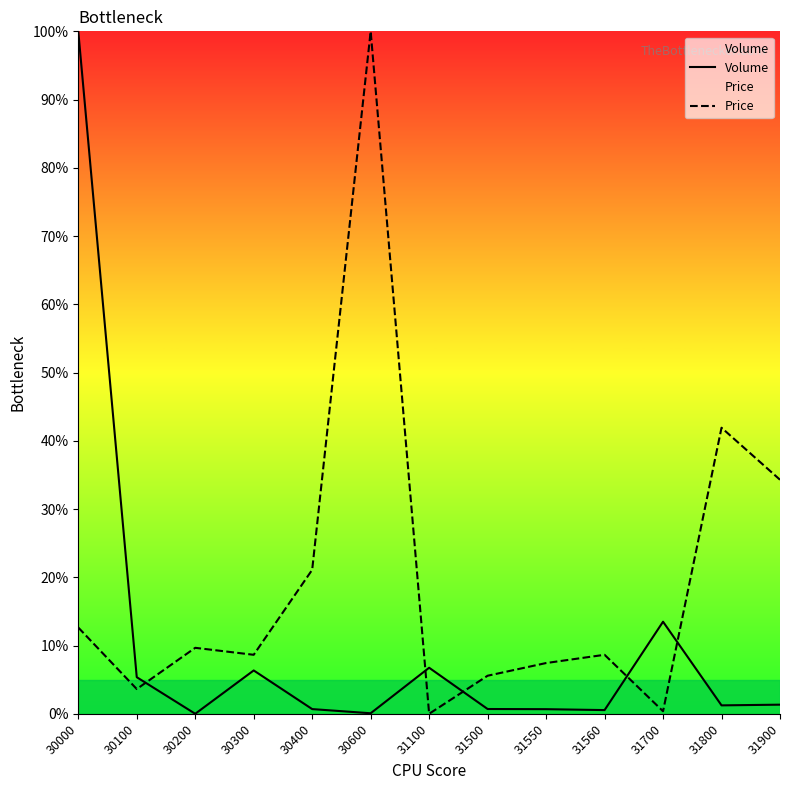

How many times do Volume and Price cross each other?

5